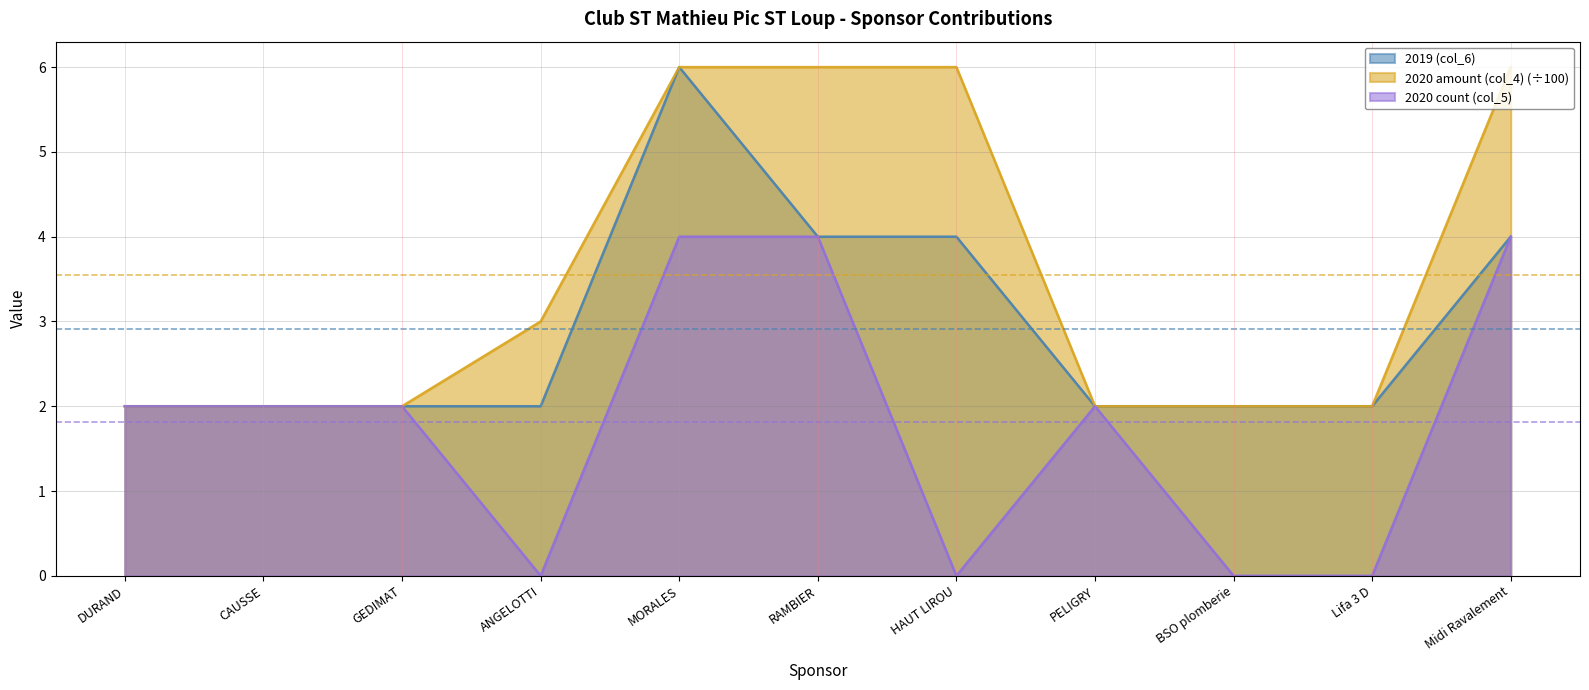

Is it true that 2020 count (col_5) equals -2 at Lifa 3 D?

False